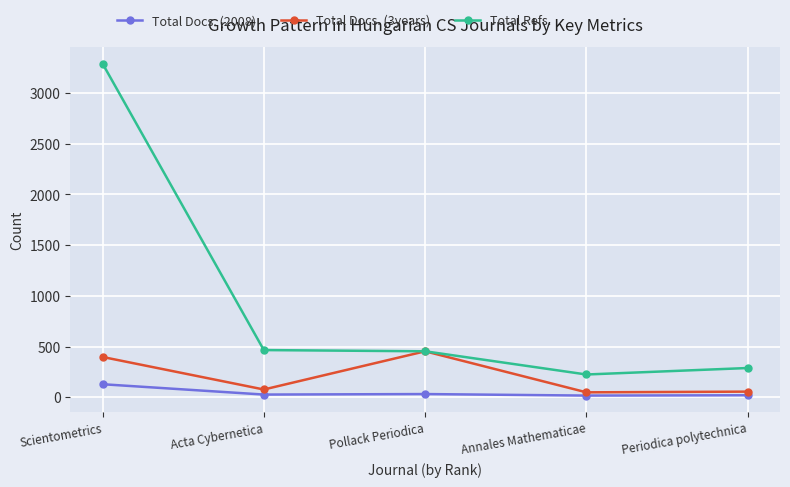

What is the maximum value shown in the chart?

3292